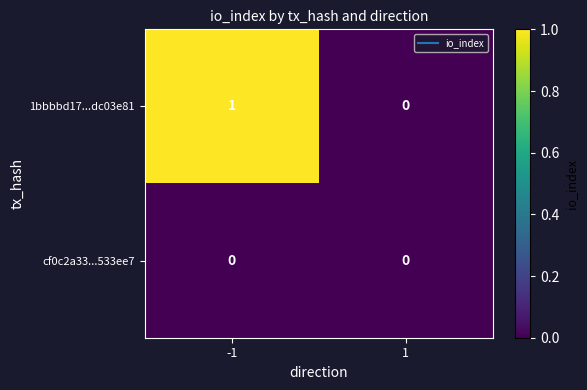

List the labels in order of 1bbbbd17...dc03e81 value, largest first.

-1, 1